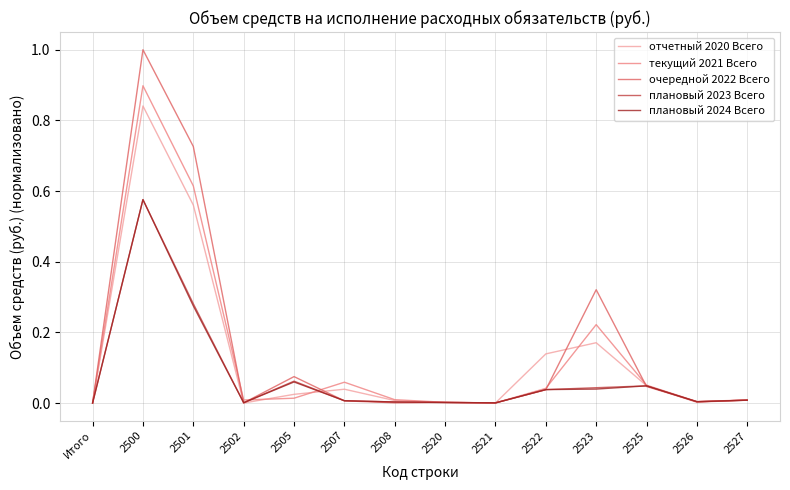

Which series has the largest range (max minus min)?

очередной 2022 Всего